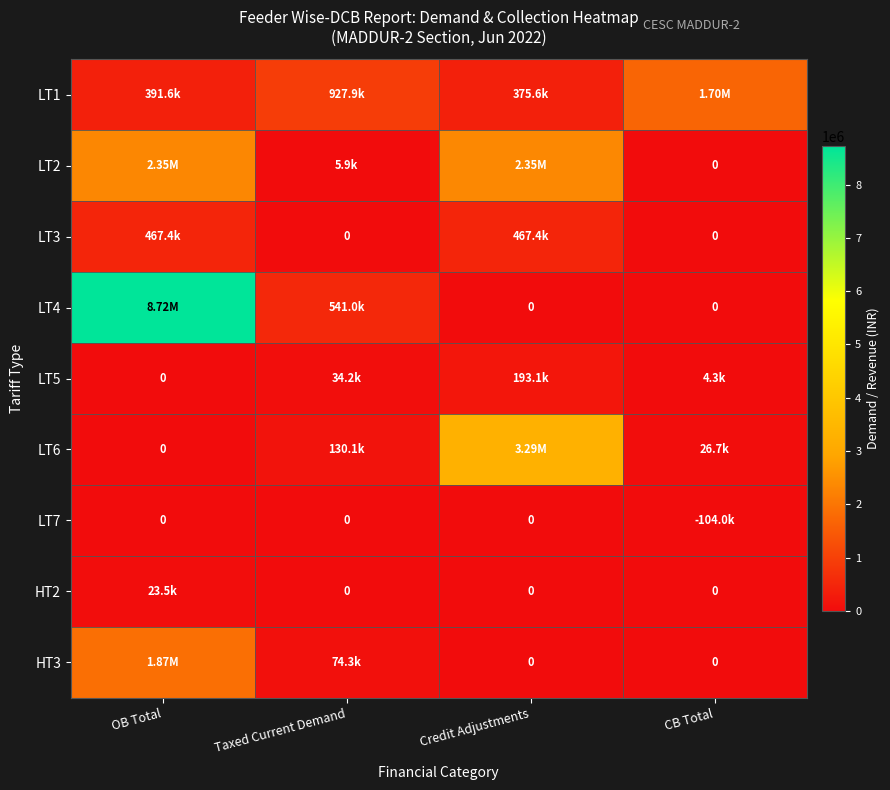

At how many categories does at least one series exceed 4585686?

1